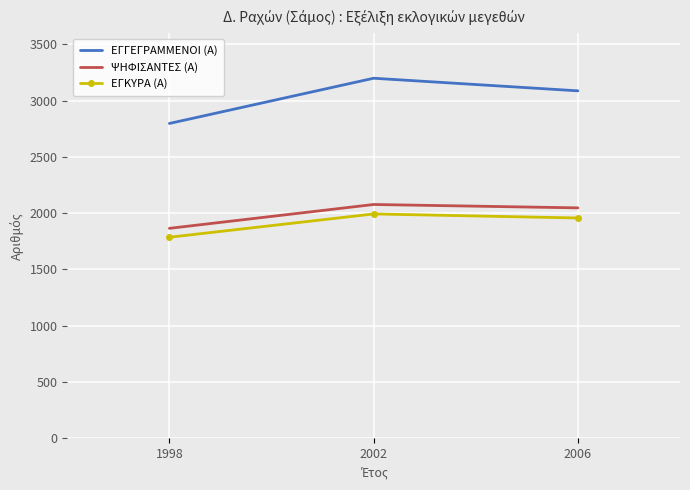

Between 2002 and 2006, which series saw the biggest shift?

ΕΓΓΕΓΡΑΜΜΕΝΟΙ (Α)